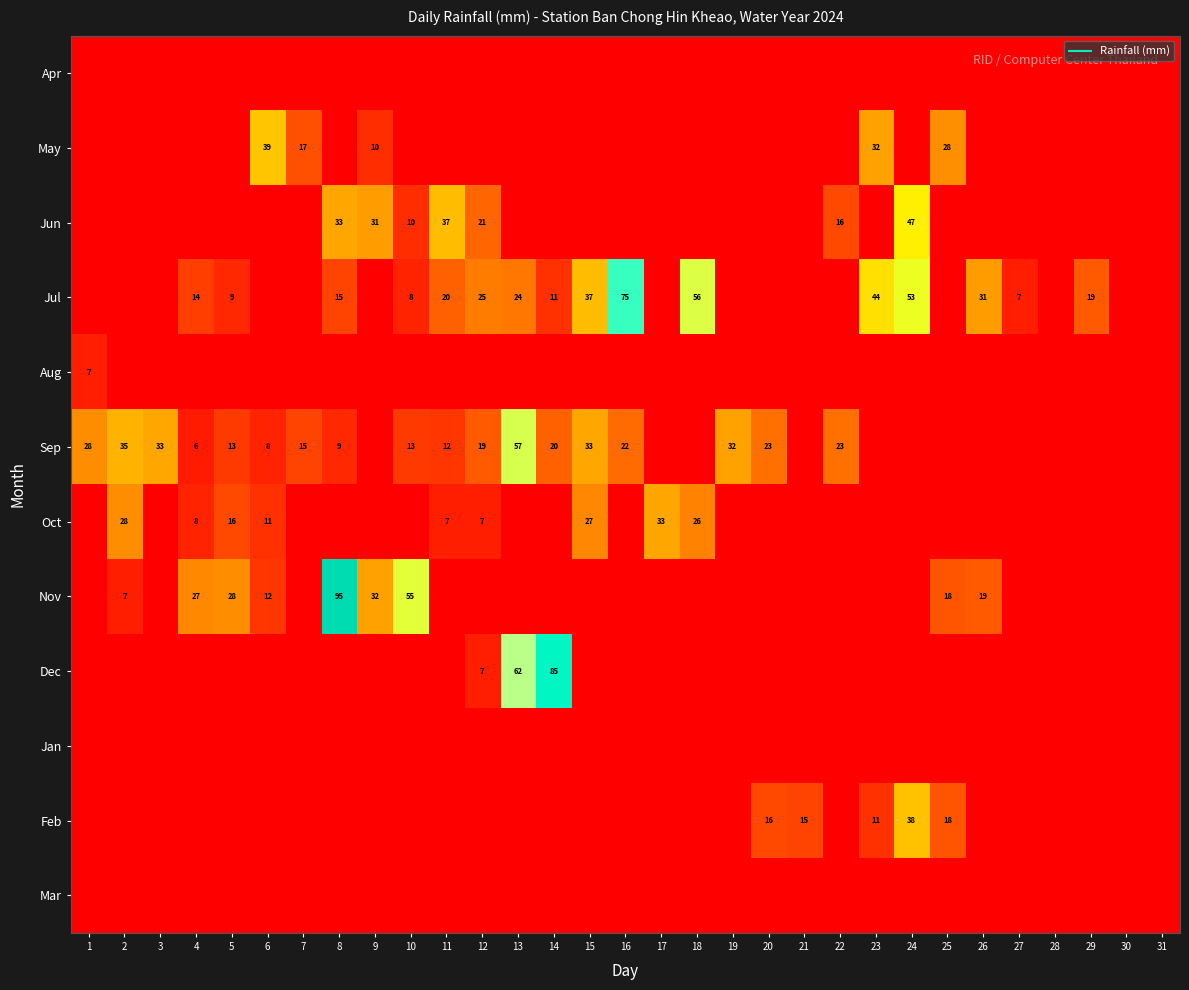

Which category has the lowest value across all series?

1